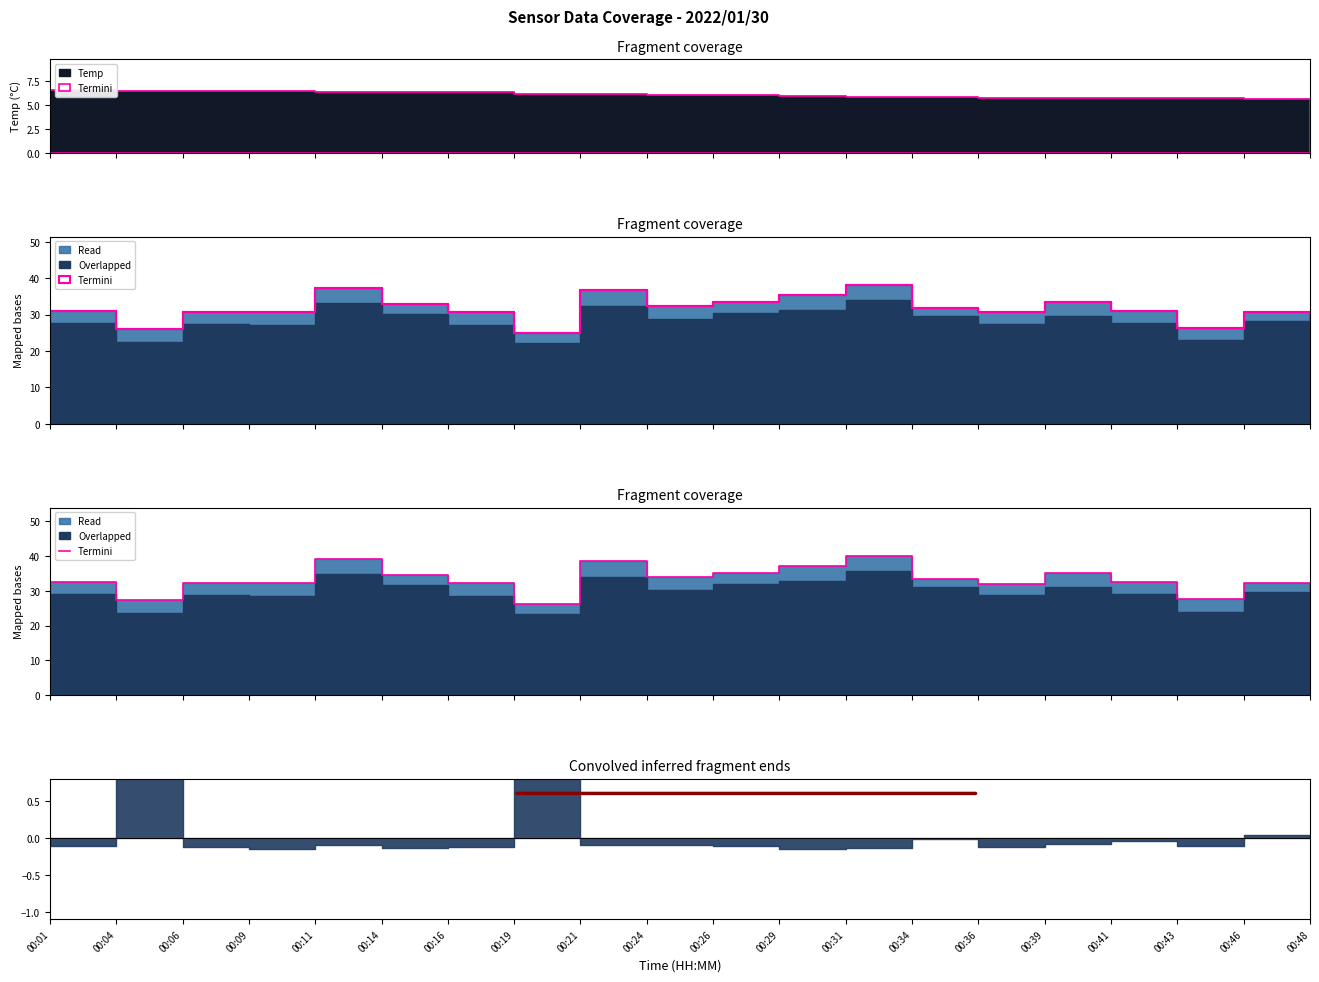

At which label is the value closest to 33?

00:01